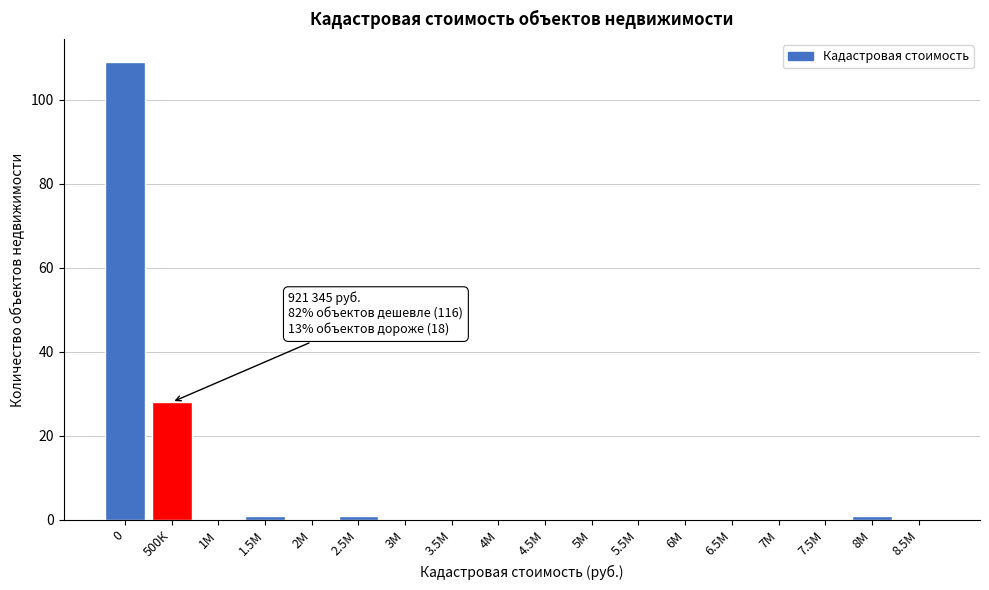

Reading right to left, list all the values displayed in this chart.

8.5М=0	8М=1	7.5М=0	7М=0	6.5М=0	6М=0	5.5М=0	5М=0	4.5М=0	4М=0	3.5М=0	3М=0	2.5М=1	2М=0	1.5М=1	1М=0	500К=28	0=109